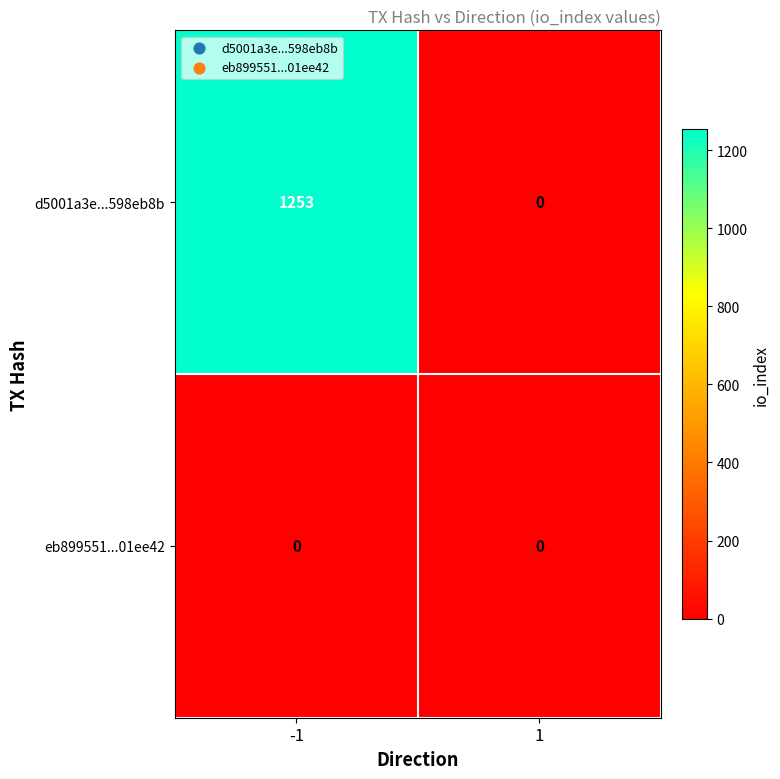

Is the value of d5001a3e...598eb8b at -1 greater than the value of eb899551...01ee42 at 1?

Yes